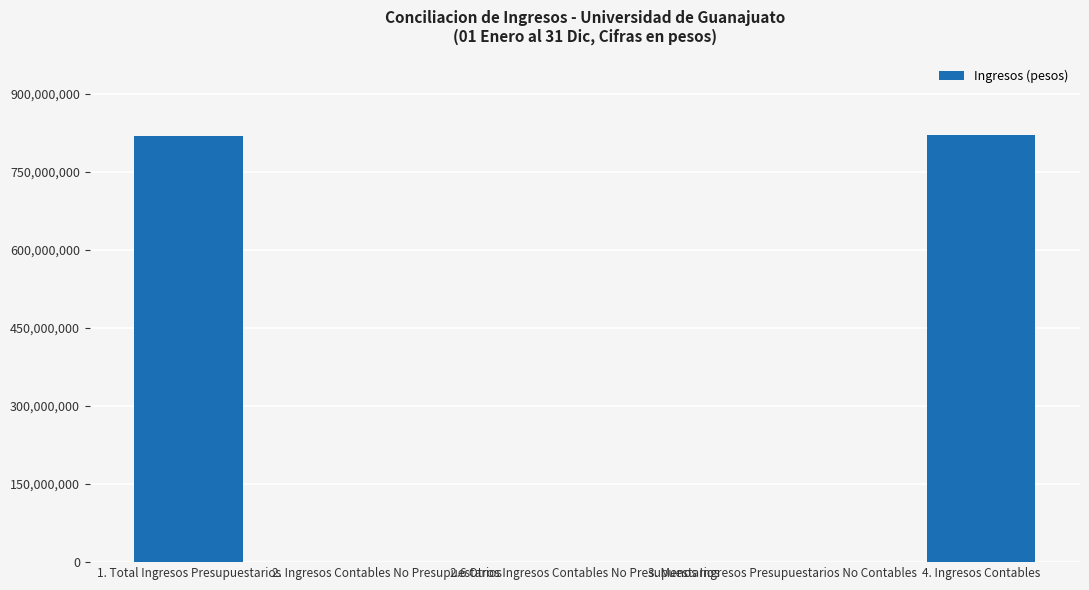

What is the sum of all values?

1640769454.0